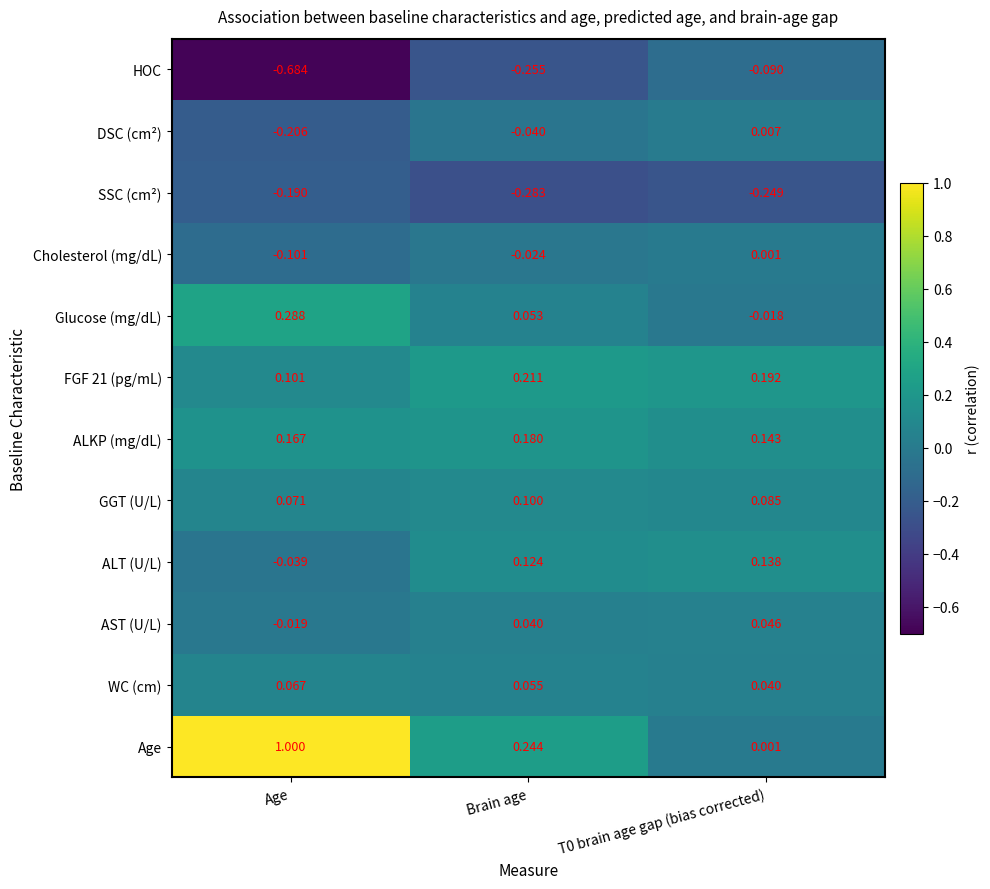

At which category does the chart reach its minimum across all series?

Age